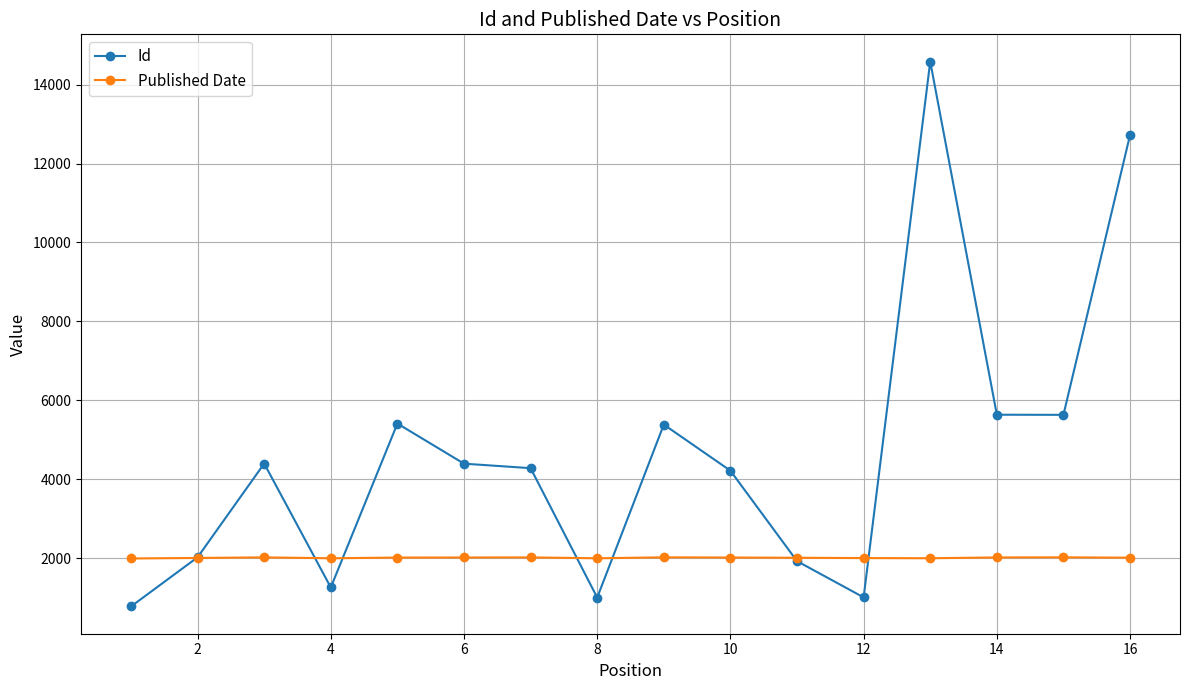

List the series in order of their overall mean, lowest first.

Published Date, Id